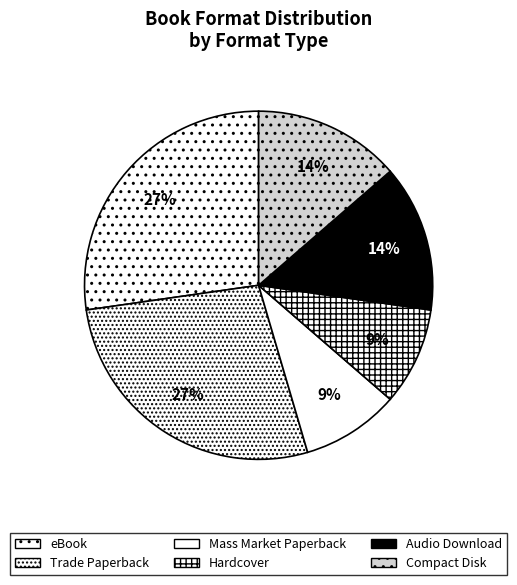

Combined, what portion of the pie is Trade Paperback and Compact Disk?

40.9%